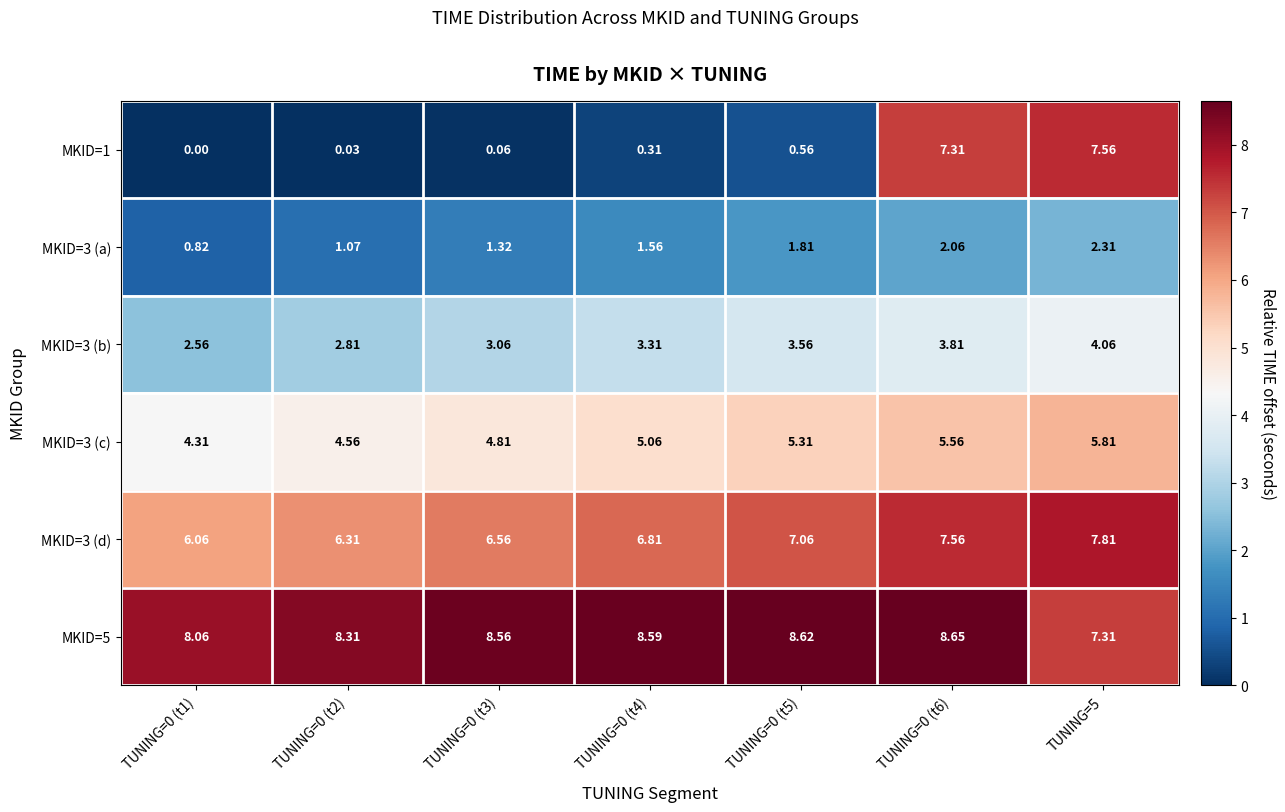

Is the value of MKID=3 (b) at TUNING=0 (t3) greater than the value of MKID=1 at TUNING=0 (t1)?

Yes